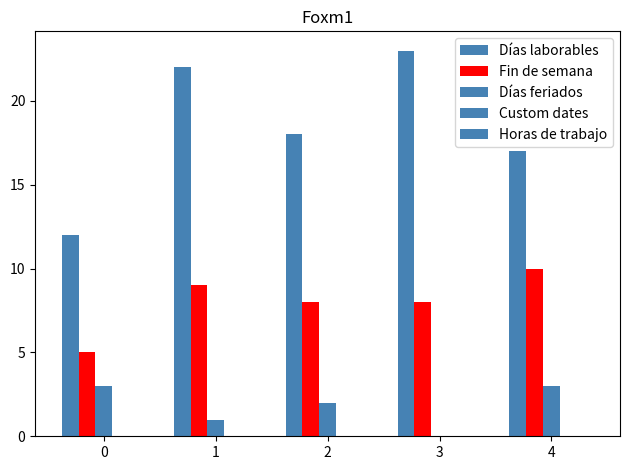

Between 4 and 0, which is larger?

4